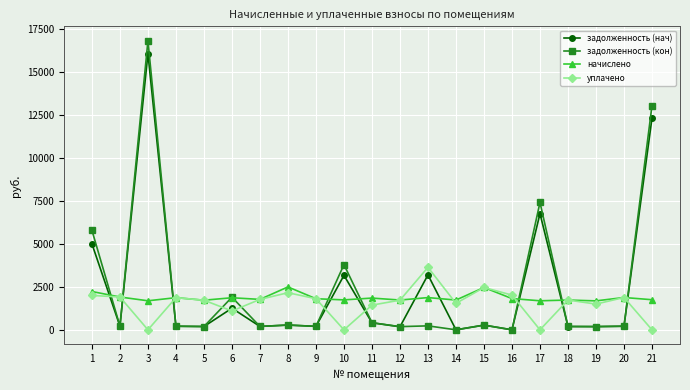

True or false: уплачено and задолженность (кон) cross at least once.

True